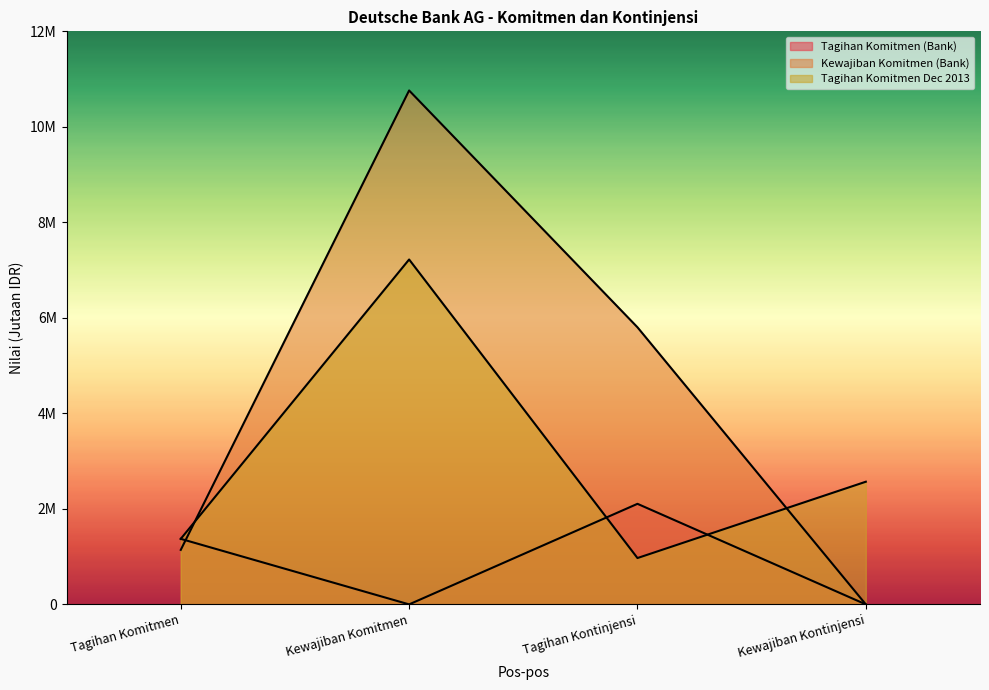

Which has a higher value, Tagihan Kontinjensi or Kewajiban Kontinjensi?

Tagihan Kontinjensi